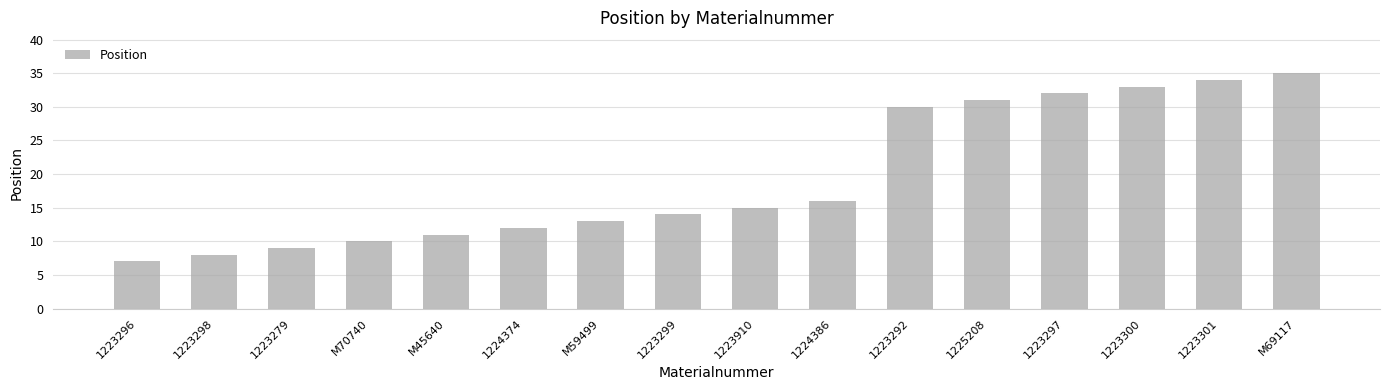

What is the sum of the values at 1223297 and 1224374?

44